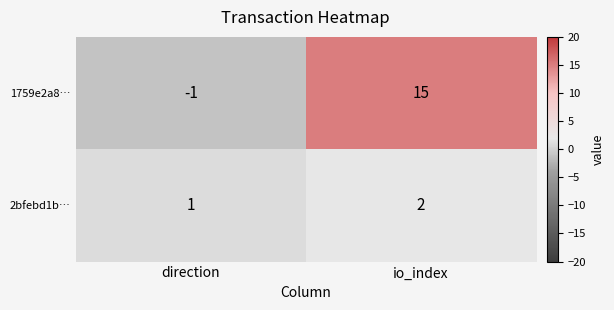

Which series has the largest range (max minus min)?

1759e2a8…